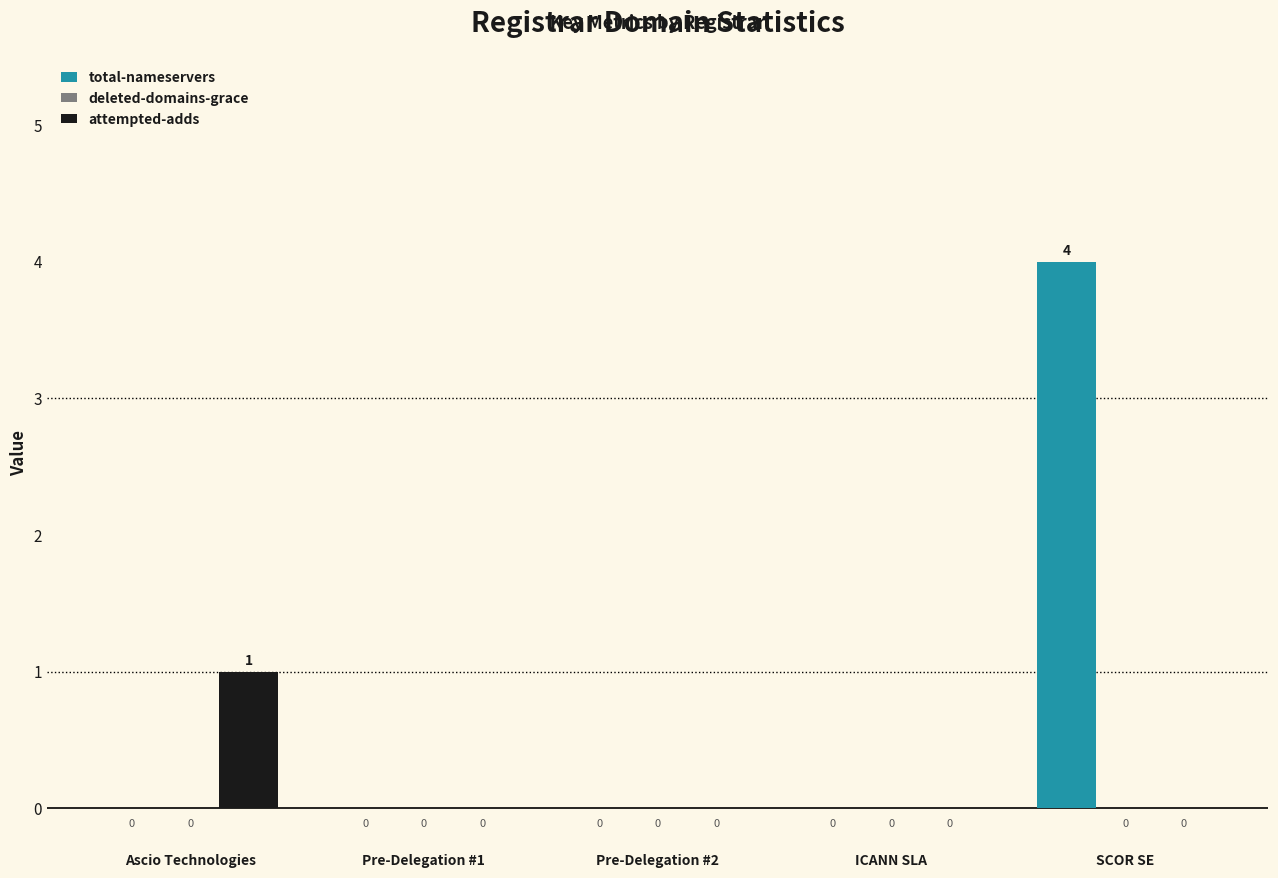

How many distinct data groups are displayed?

2